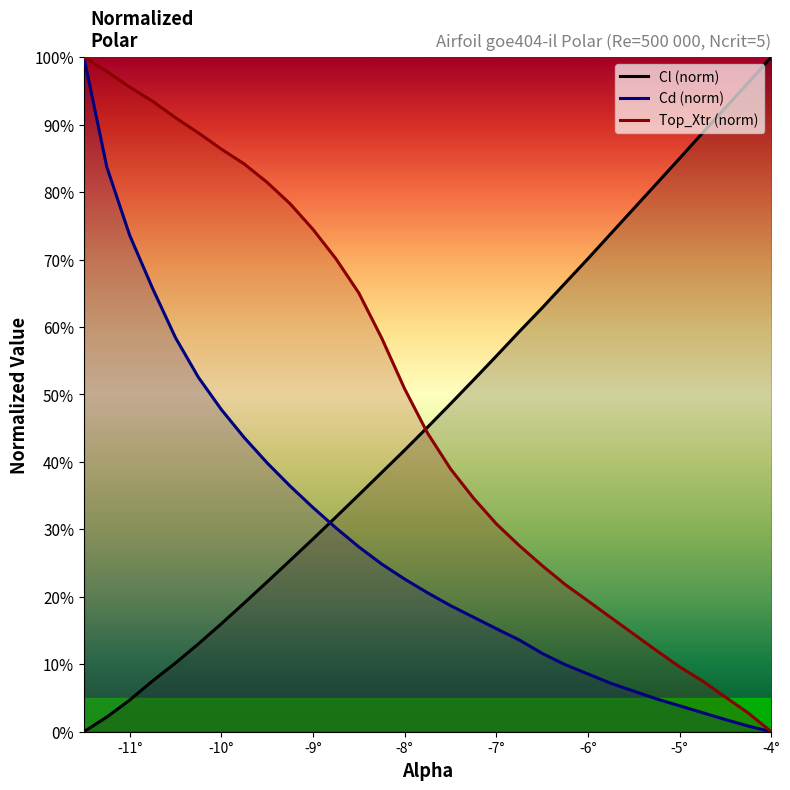

Which series has the largest range (max minus min)?

Cl (norm)